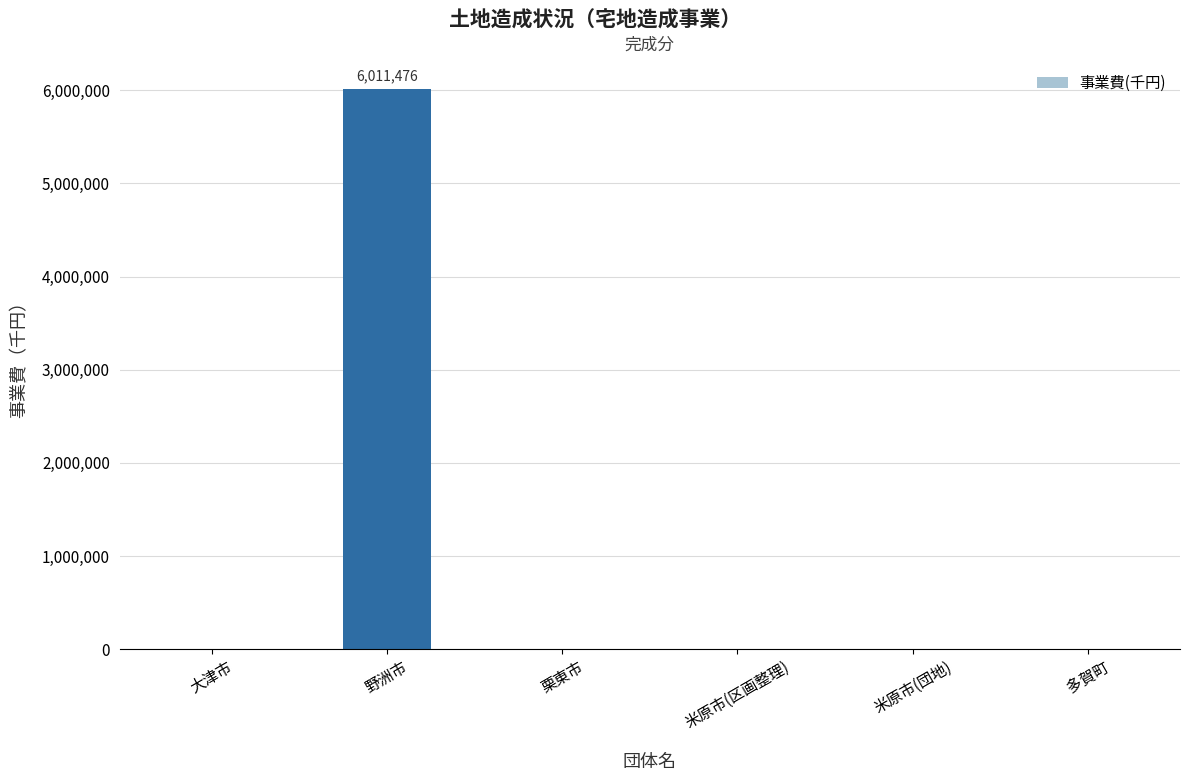

The value at 米原市(団地) is 2629425. True or false?

False